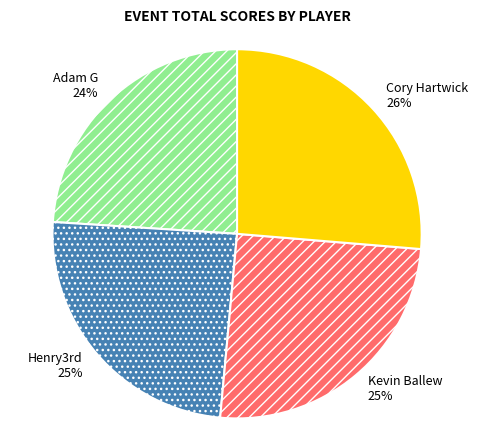

Which slice is the largest?

Cory Hartwick